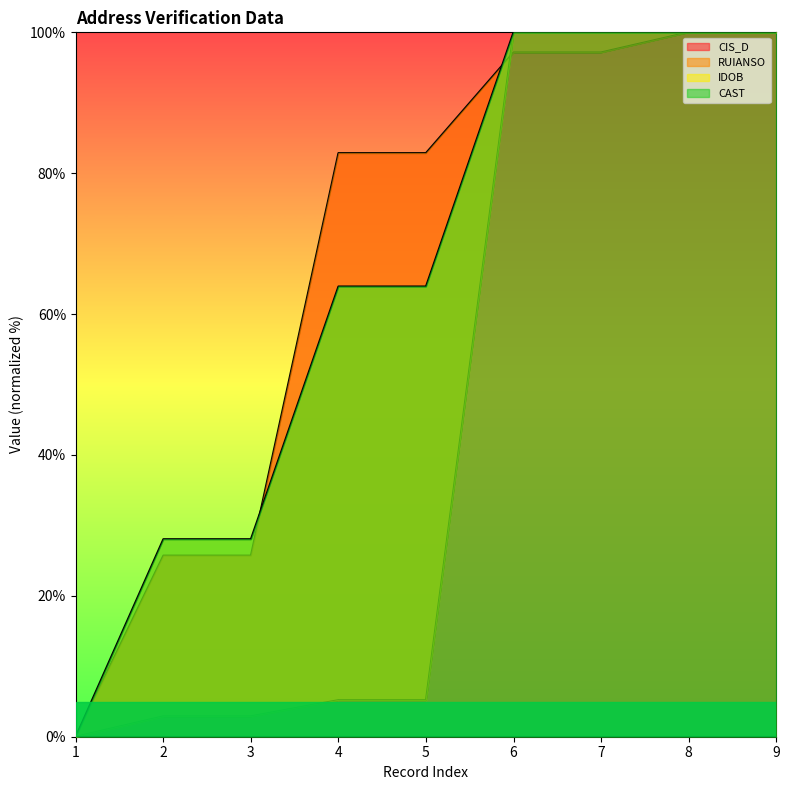

Which category has the lowest value in the IDOB series?

1